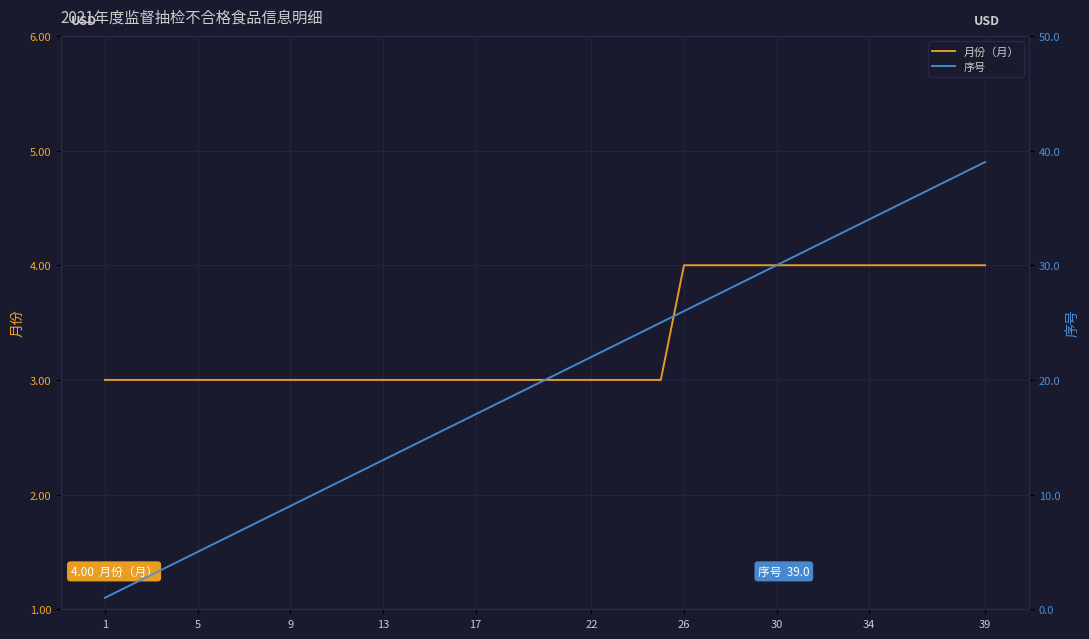

What is the maximum value for 月份（月）?

4